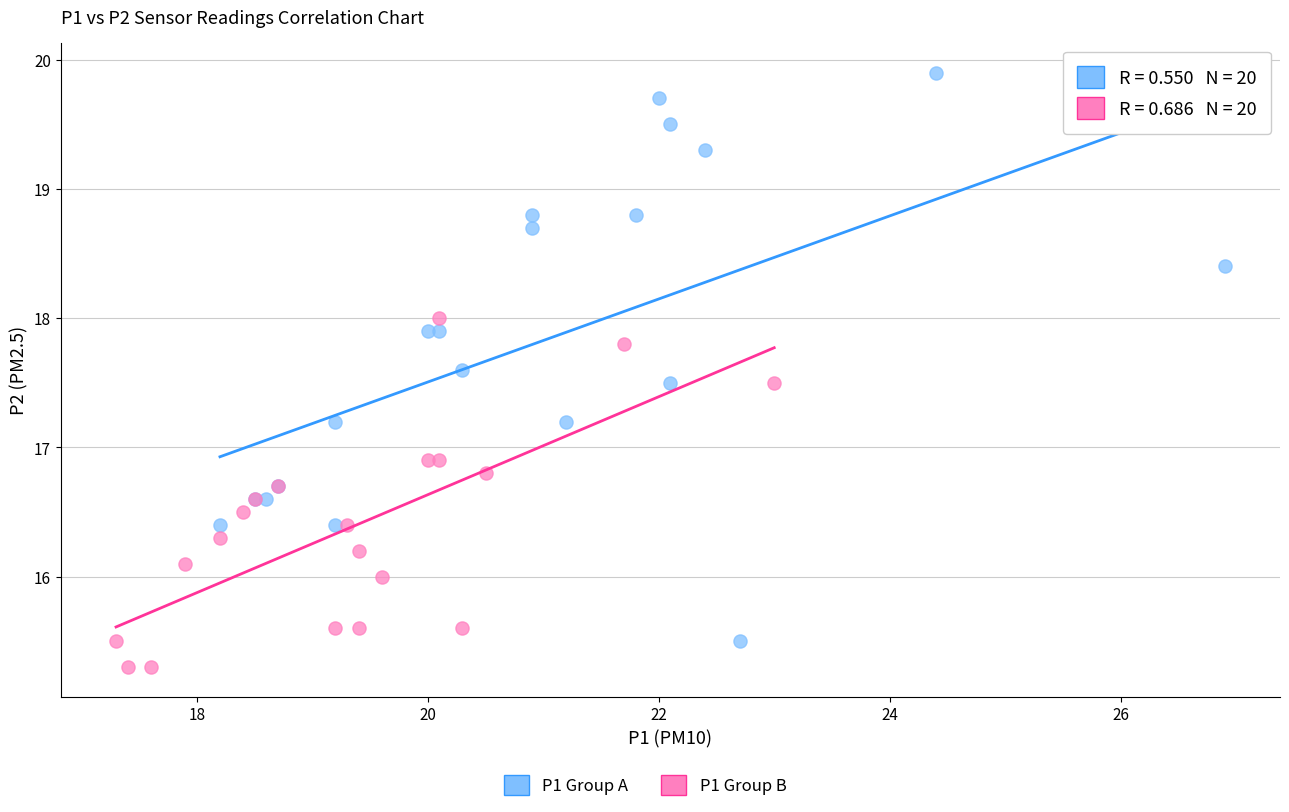

Which series reaches the minimum Y coordinate?

P1 Group B